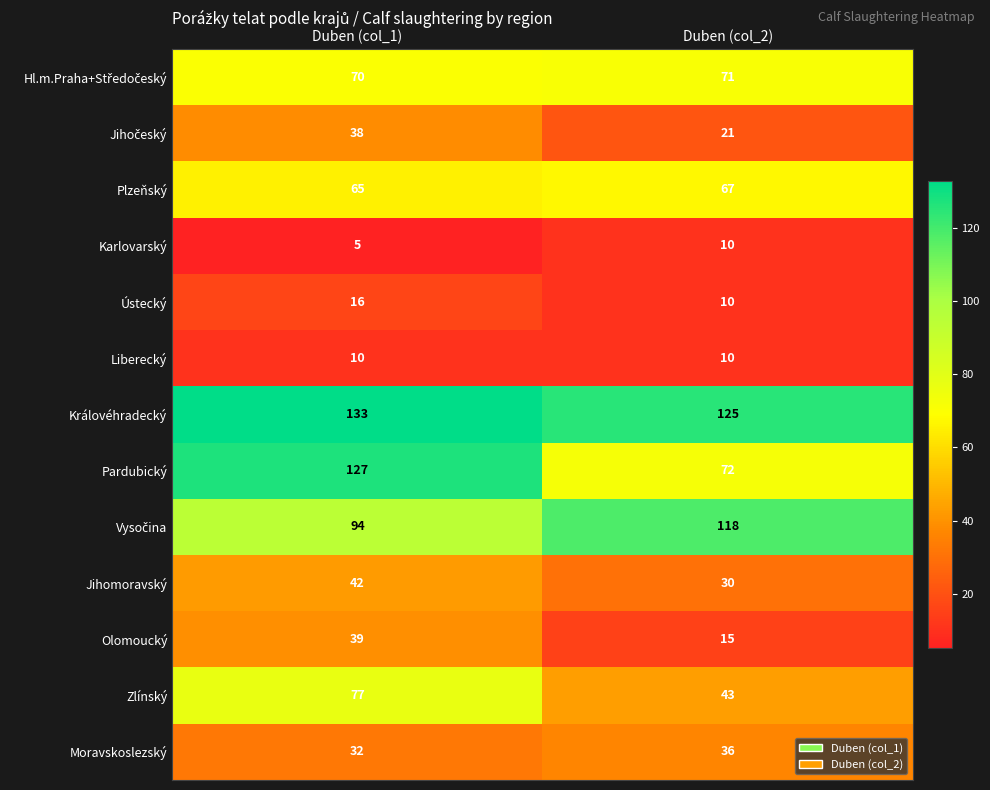

At how many categories does at least one series exceed 25?

2